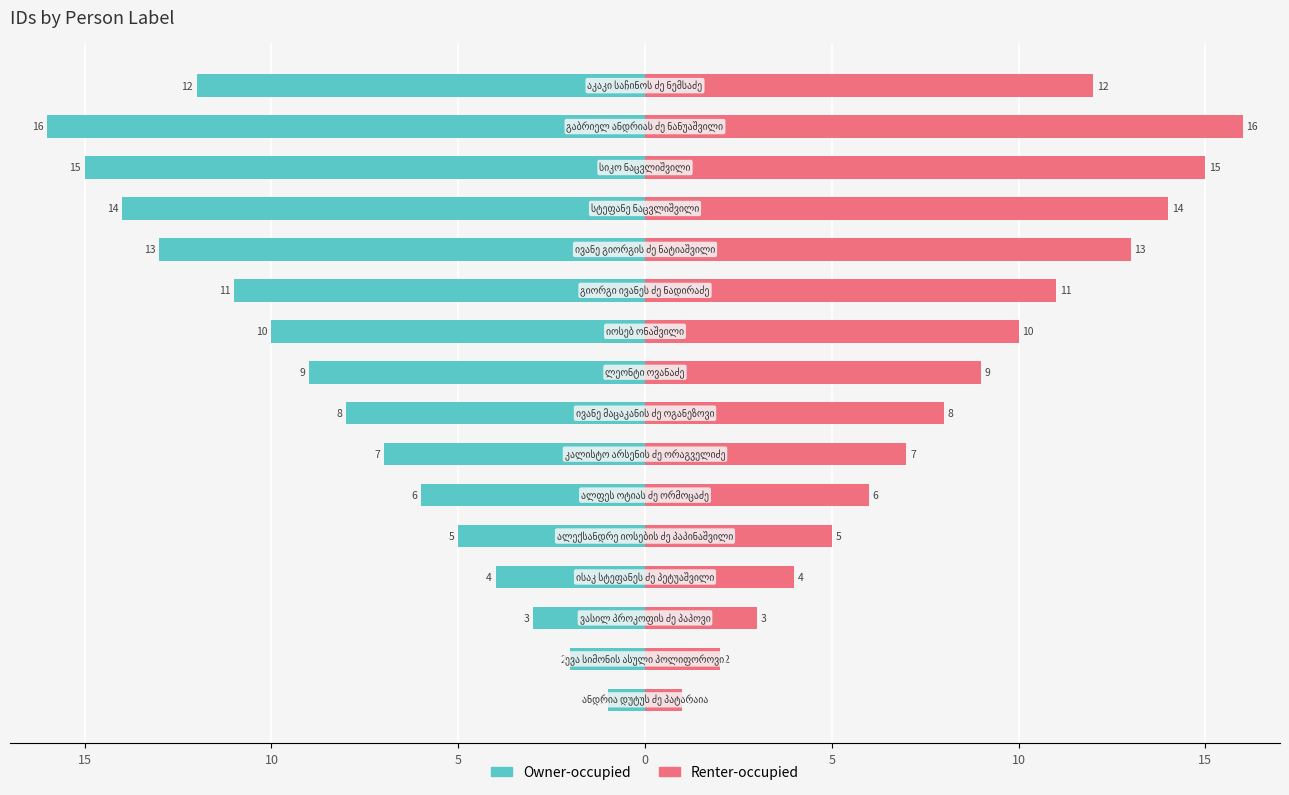

At how many categories does at least one series exceed -14?

16